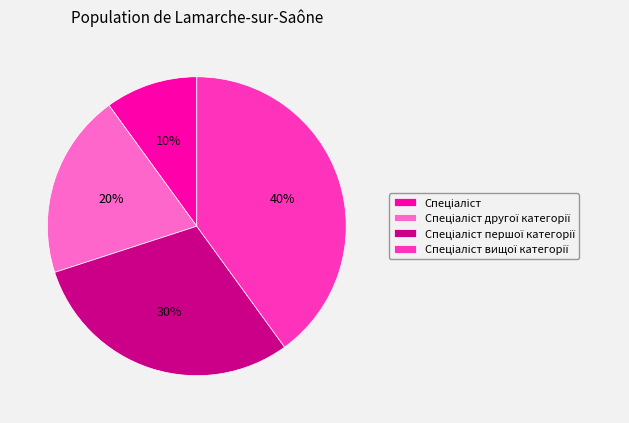

Is there any slice that represents more than half of the pie?

No